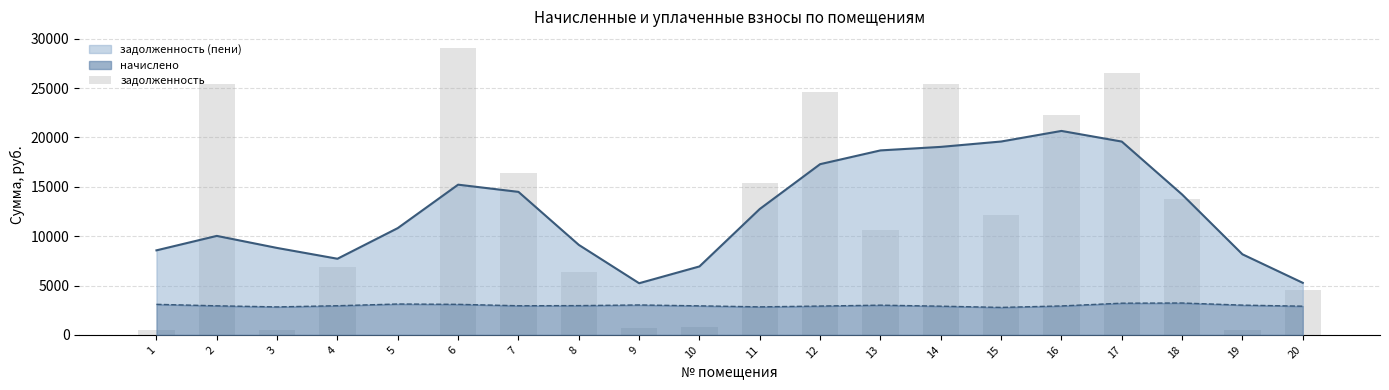

Which has a higher value, 14 or 19?

14